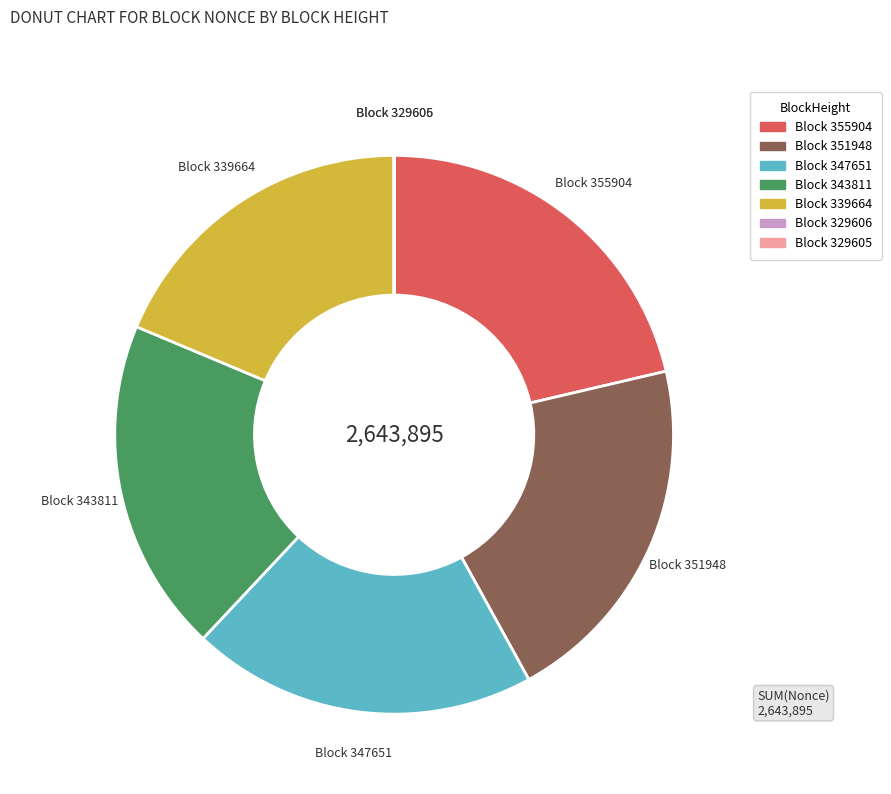

Is there any slice that represents more than half of the pie?

No